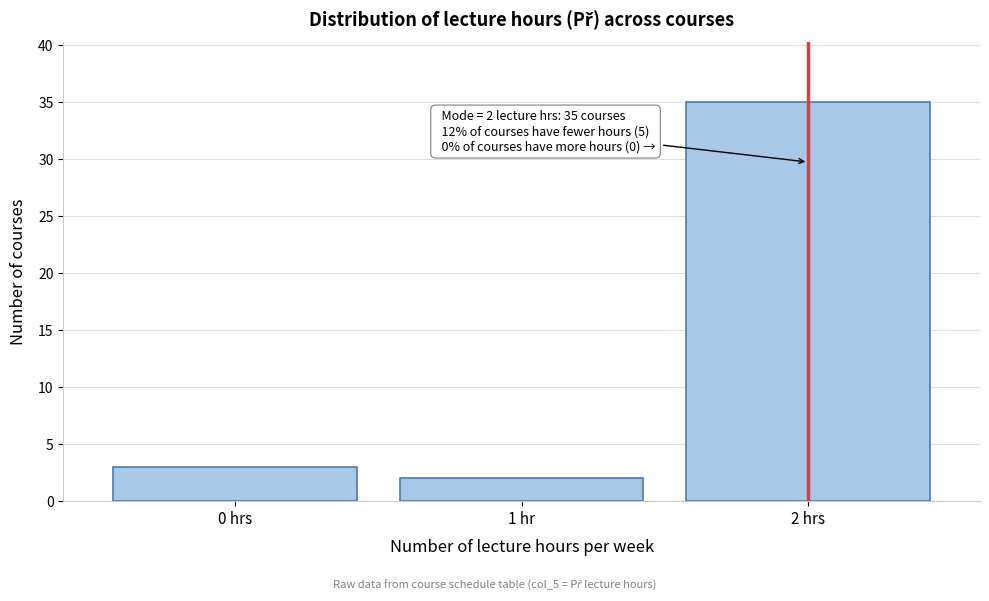

Reading left to right, transcribe all the data shown in this chart.

3	2	35